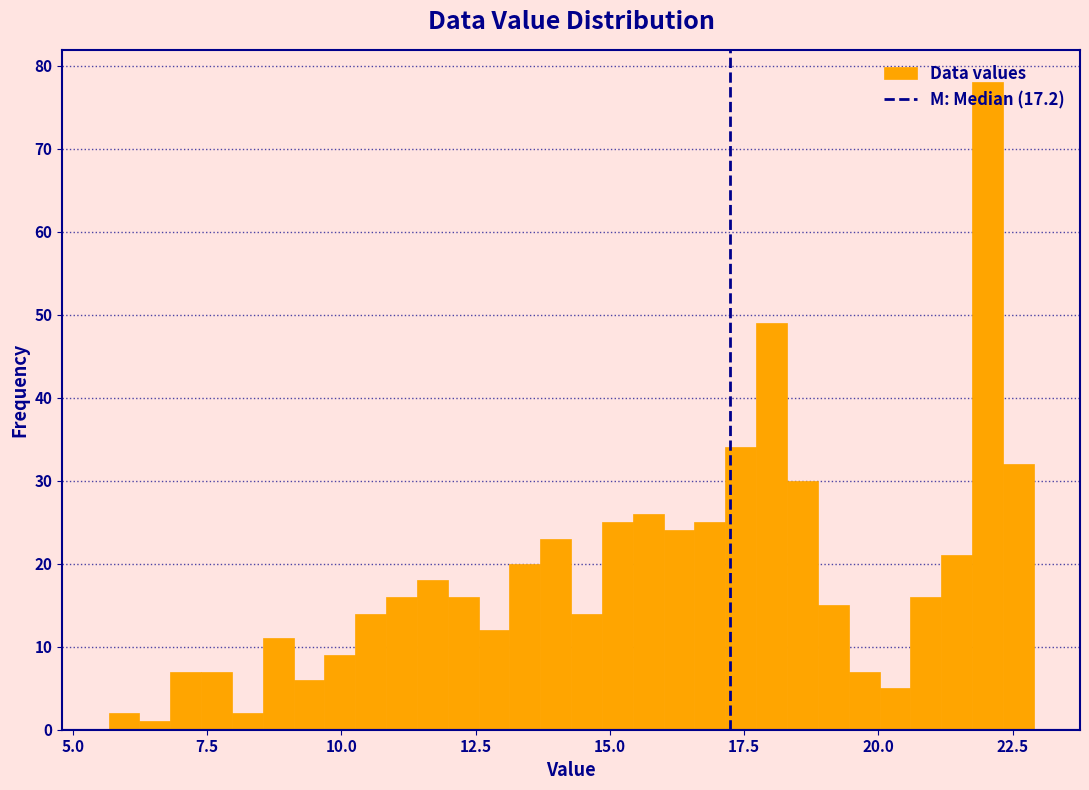

Around what value on the x-axis is the tallest bar? Give the approximate position of its centre, as read against the axis.

22.0